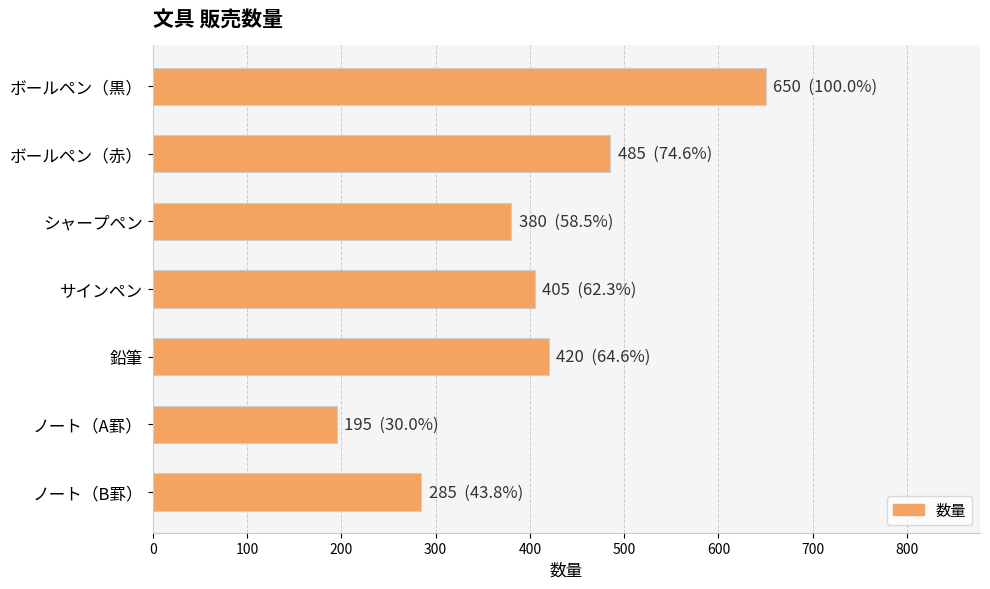

Reading top to bottom, extract all data points from this chart.

650	485	380	405	420	195	285